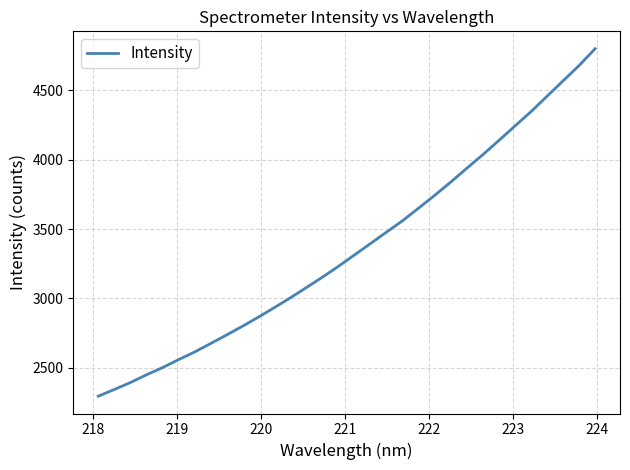

What is the smallest value displayed?

2296.1